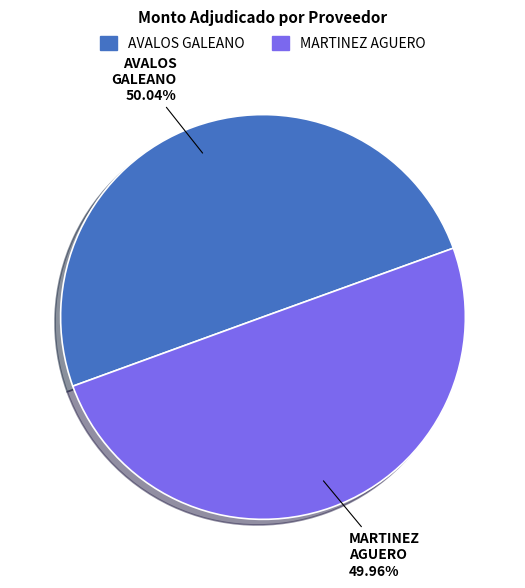

Does any single category account for the majority?

Yes